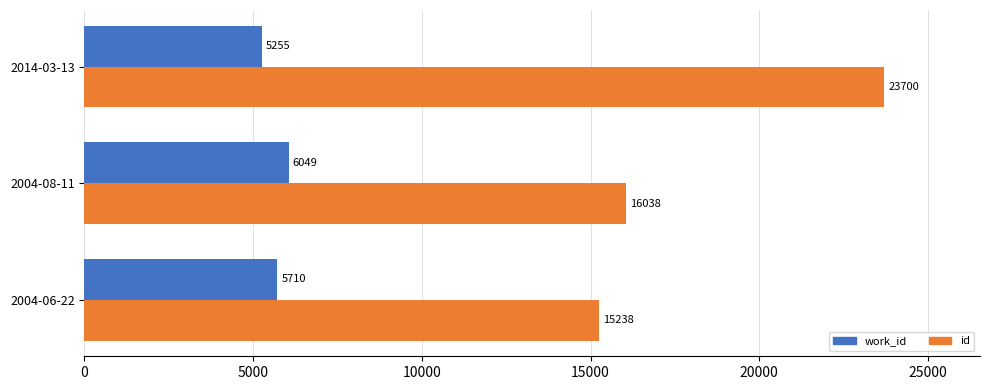

How many series are shown in this chart?

2